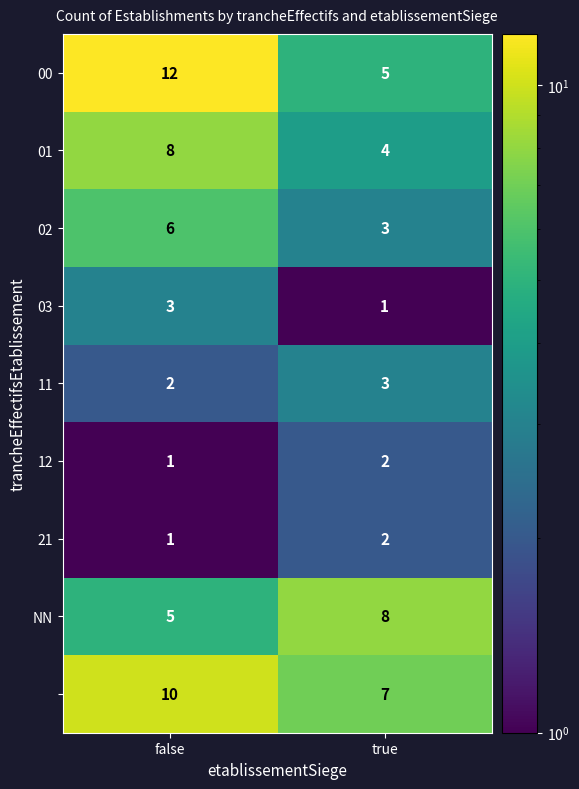

What is the total value across all series at true?

35